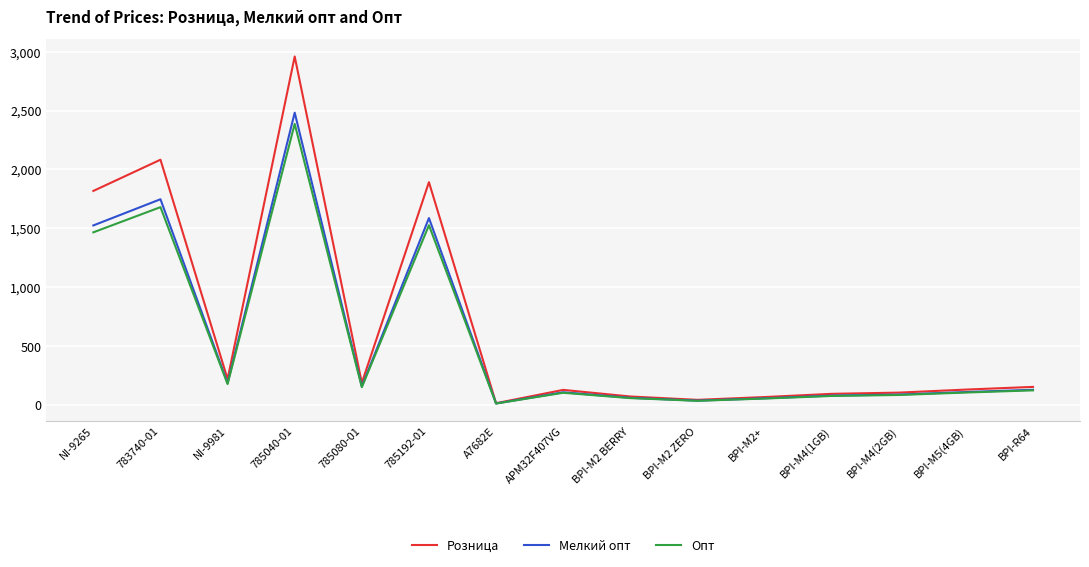

The value of Опт at BPI-M5(4GB) is 104.4. True or false?

True